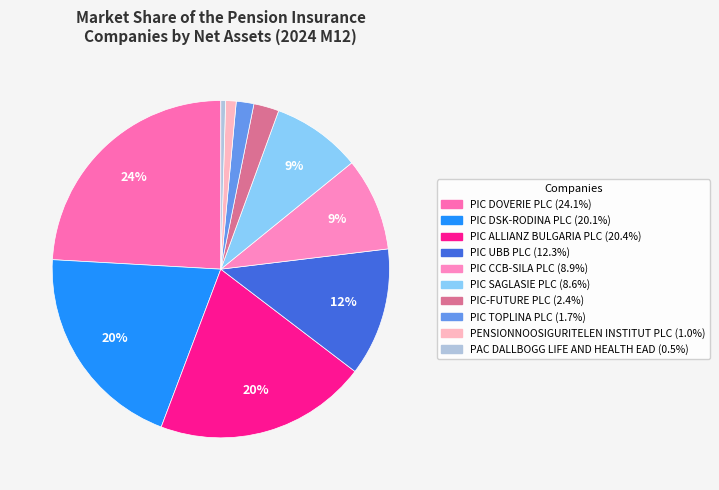

Count the number of slices in the pie.

10